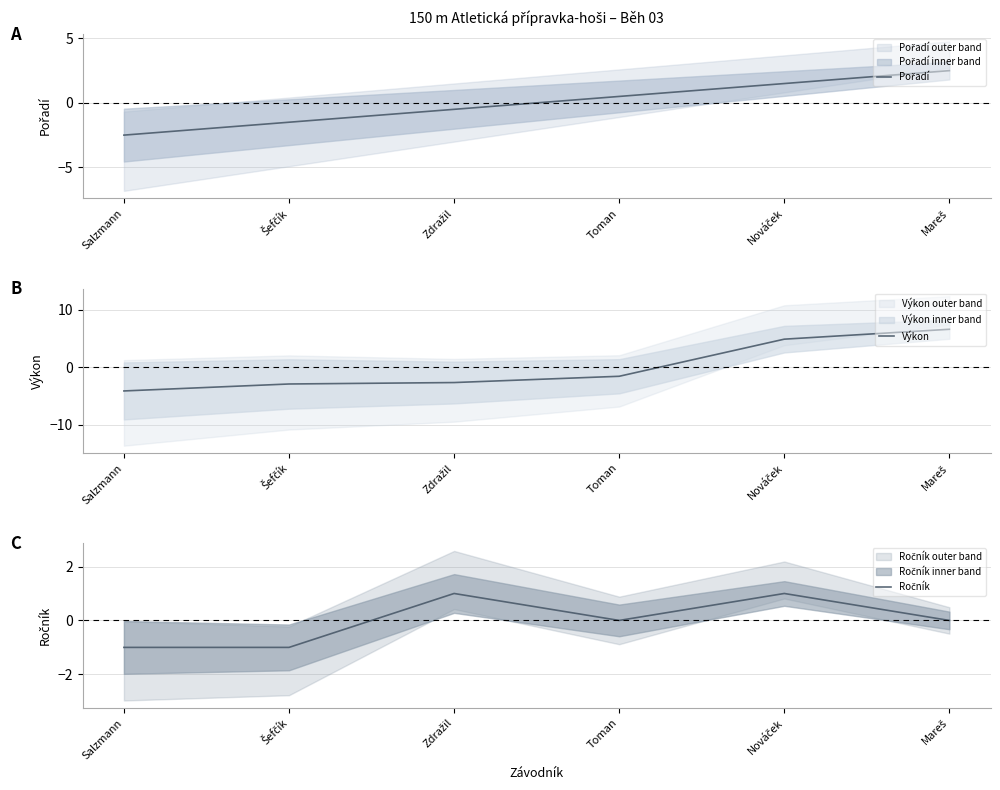

True or false: Ročník and Výkon cross at least once.

True